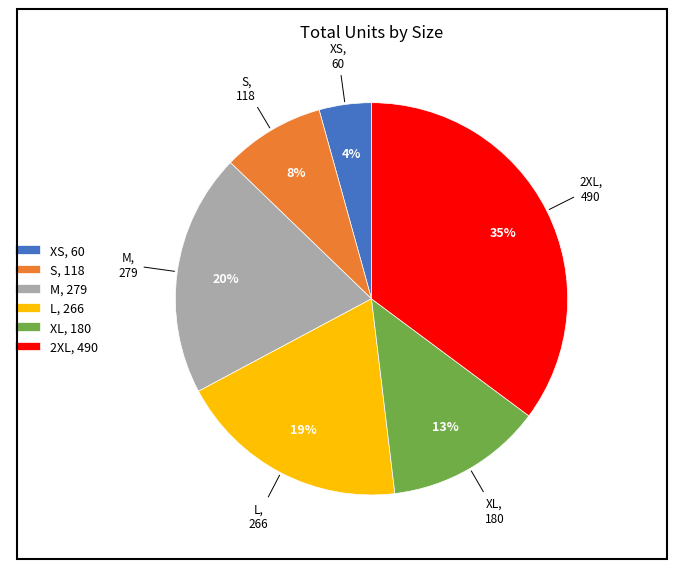

Which has a higher value, 2XL, 490 or L, 266?

2XL, 490